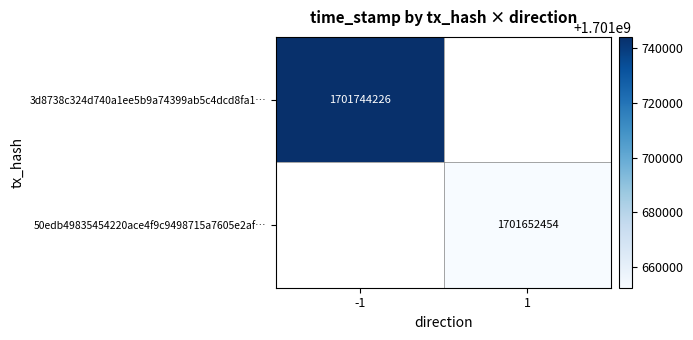

True or false: 50edb49835454220ace4f9c9498715a7605e2af… has a value of 1701652454 at 1.

True